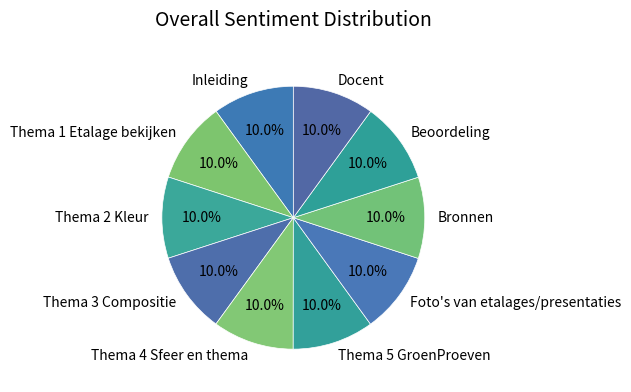

What is the ratio of the value at Thema 5 GroenProeven to the value at Thema 1 Etalage bekijken?

1.0